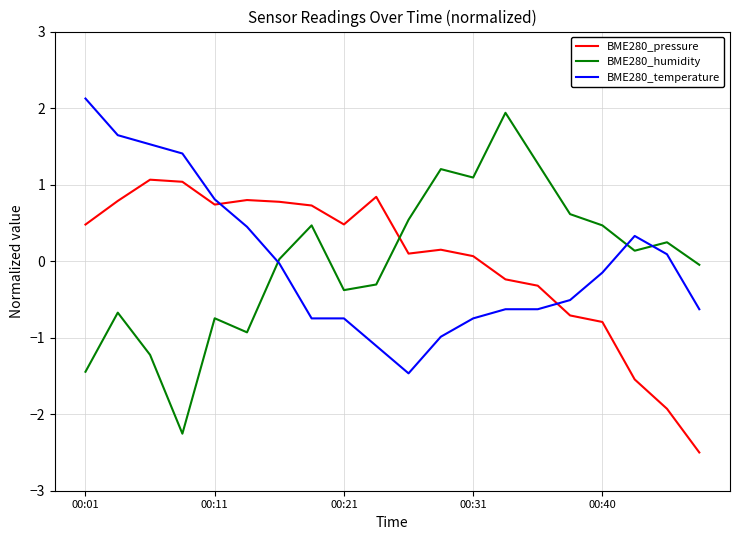

Is this an area chart (filled region under the line)?

No